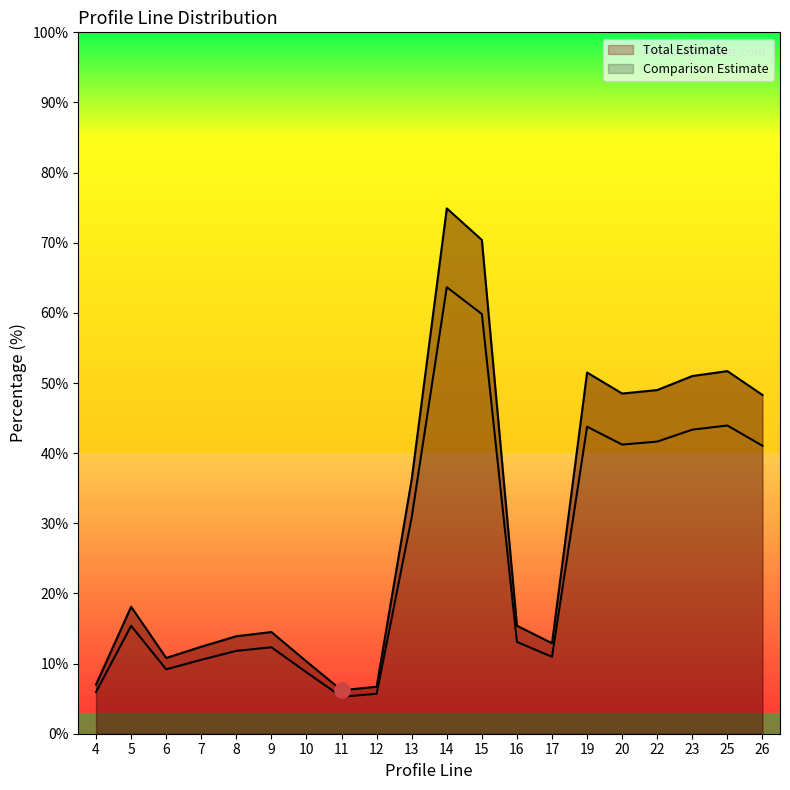

Which series reaches the maximum Y coordinate?

Comparison Estimate